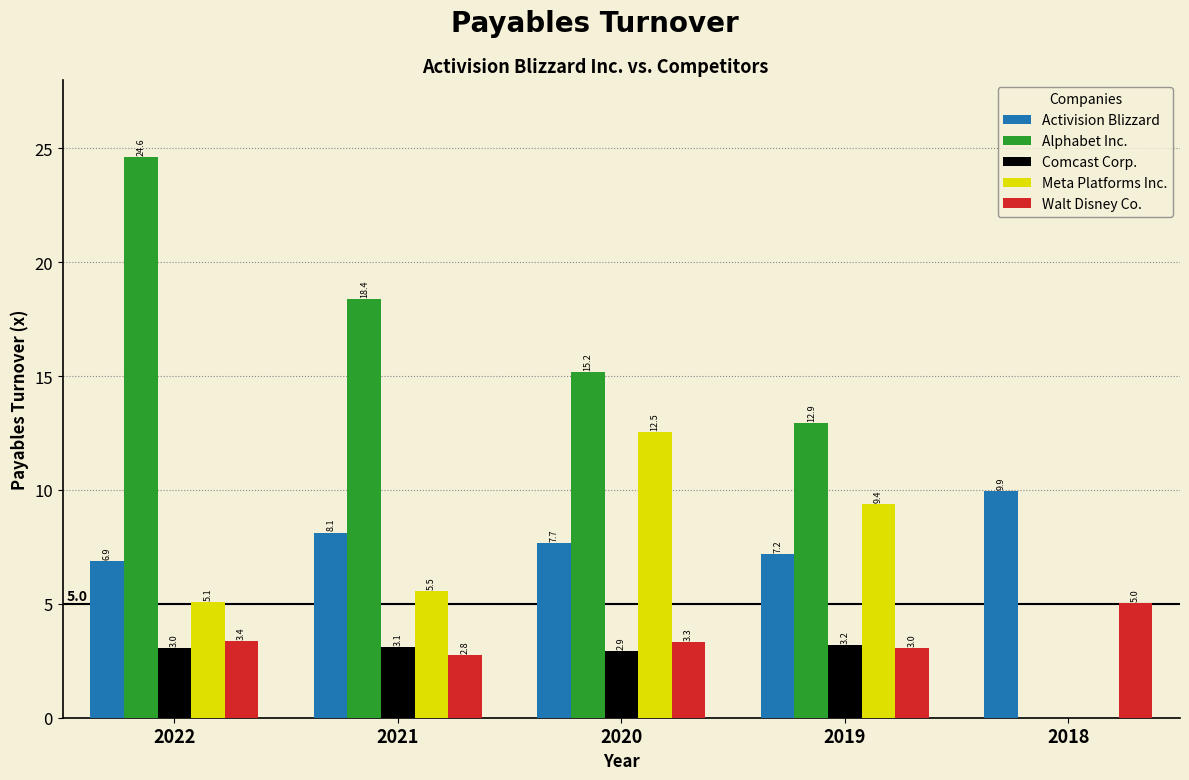

Read the Walt Disney Co. value at 2018.

5.0